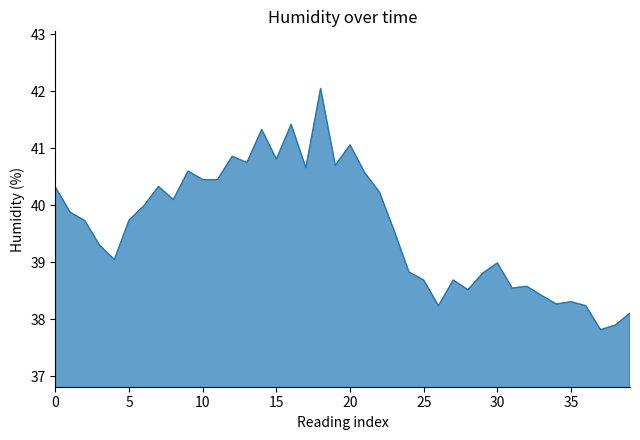

What is the smallest value displayed?

37.8